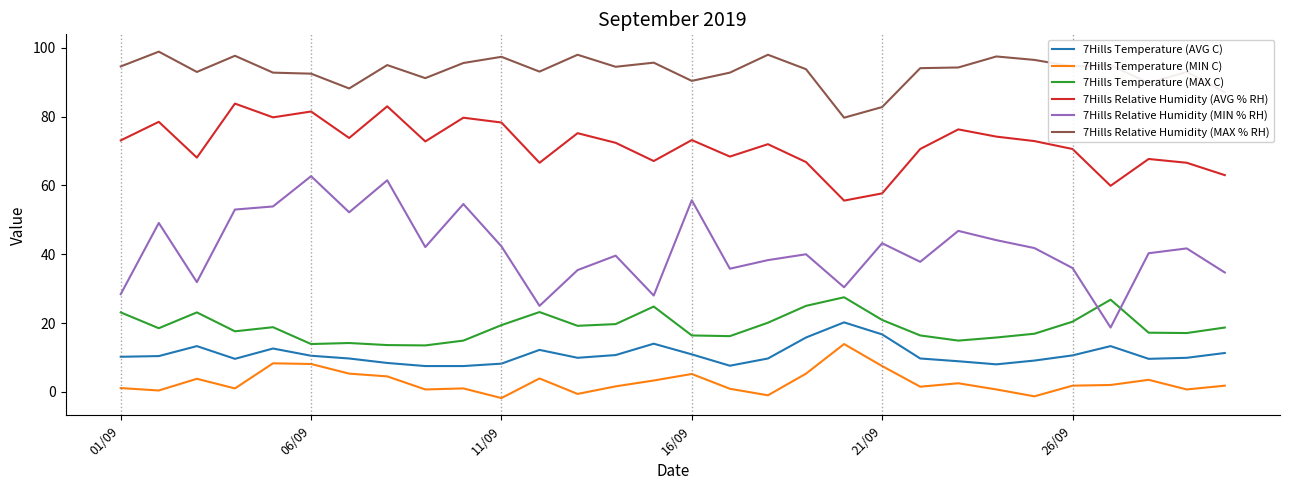

Which series has the largest total across all categories?

7Hills Relative Humidity (MAX % RH)